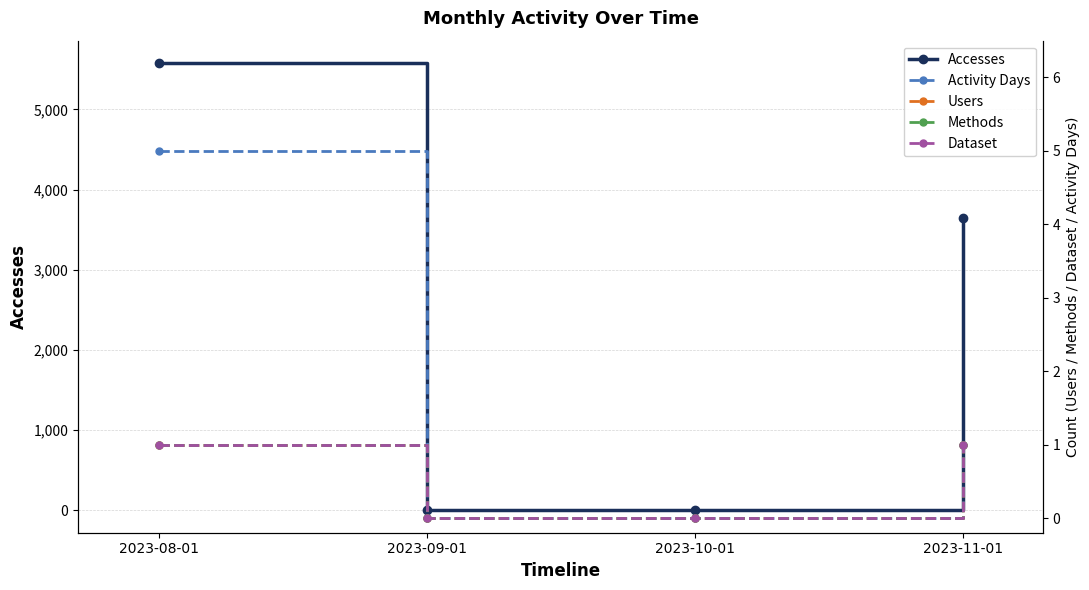

True or false: Activity Days and Methods cross at least once.

False